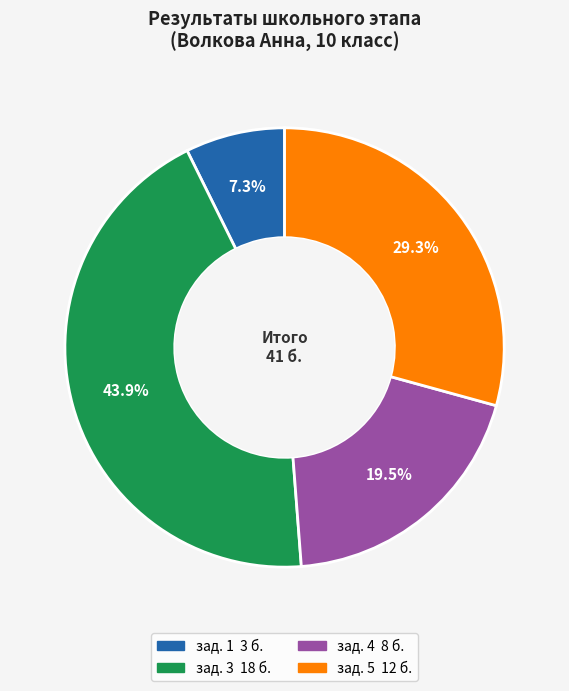

Is there any slice that represents more than half of the pie?

No